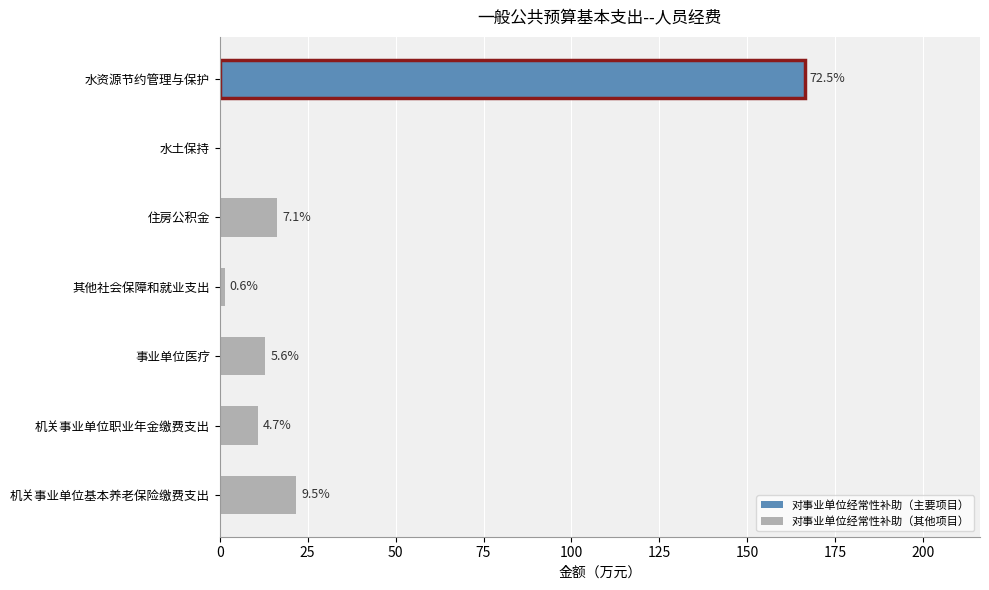

Are the bars horizontal?

Yes